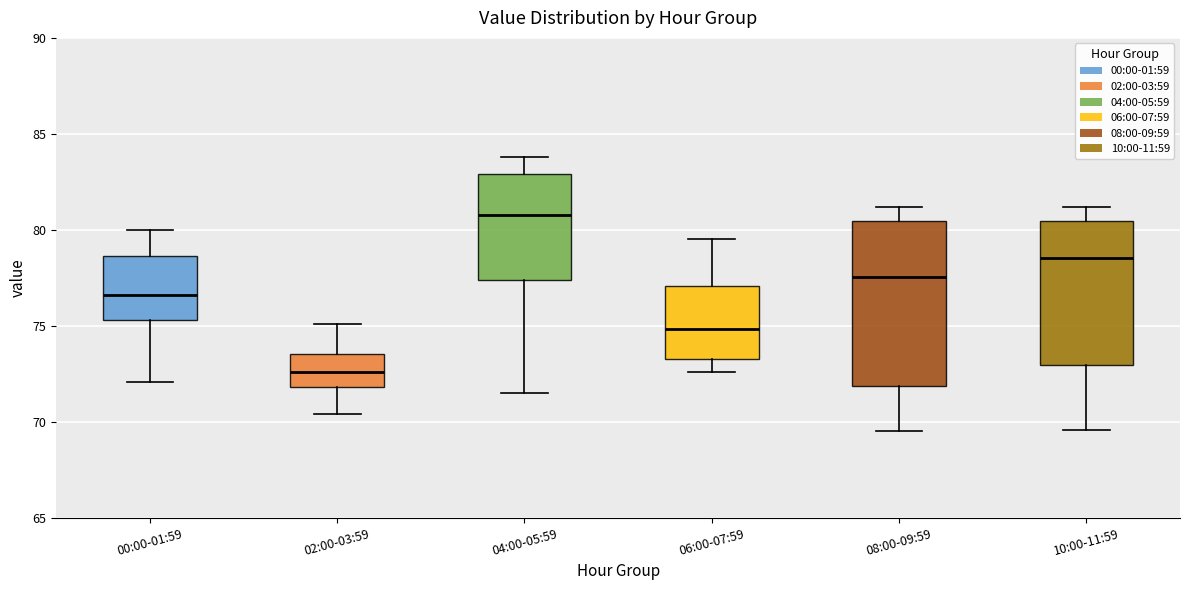

Comparing the boxes themselves (not the whiskers), which one is the tallest?

08:00-09:59